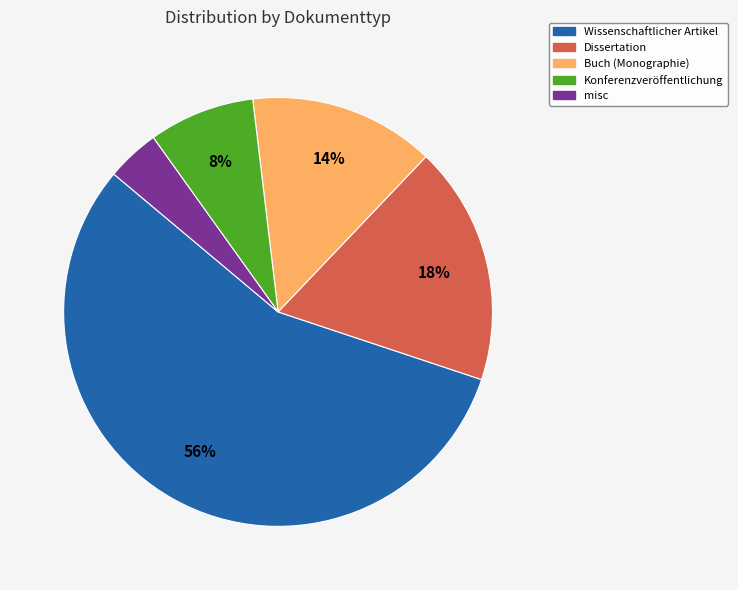

True or false: misc accounts for 4% of the total.

True